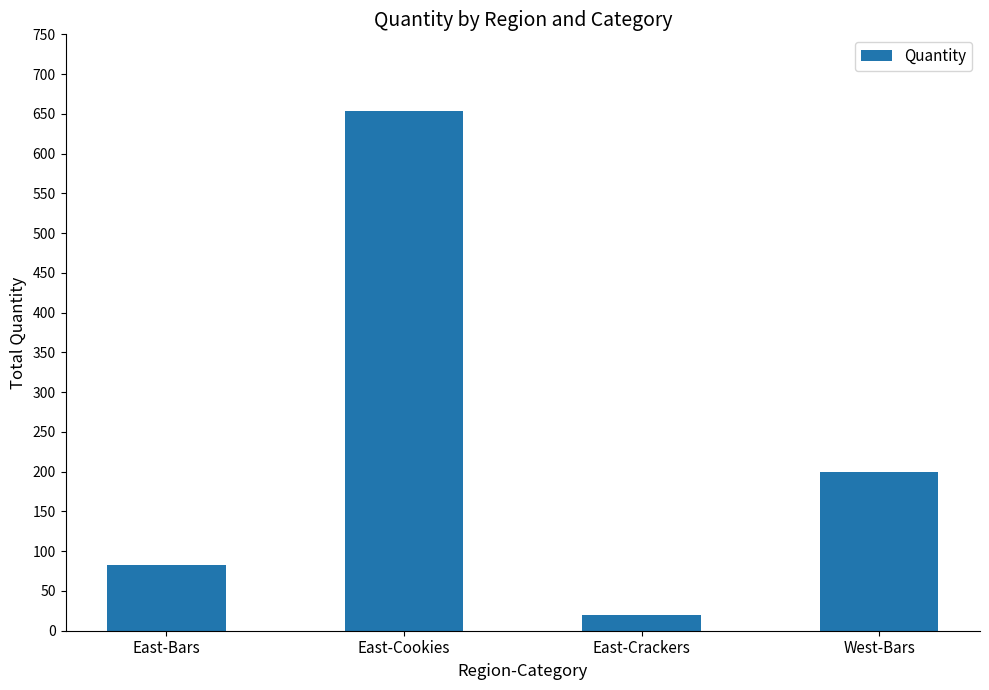

What is the maximum value shown in the chart?

654